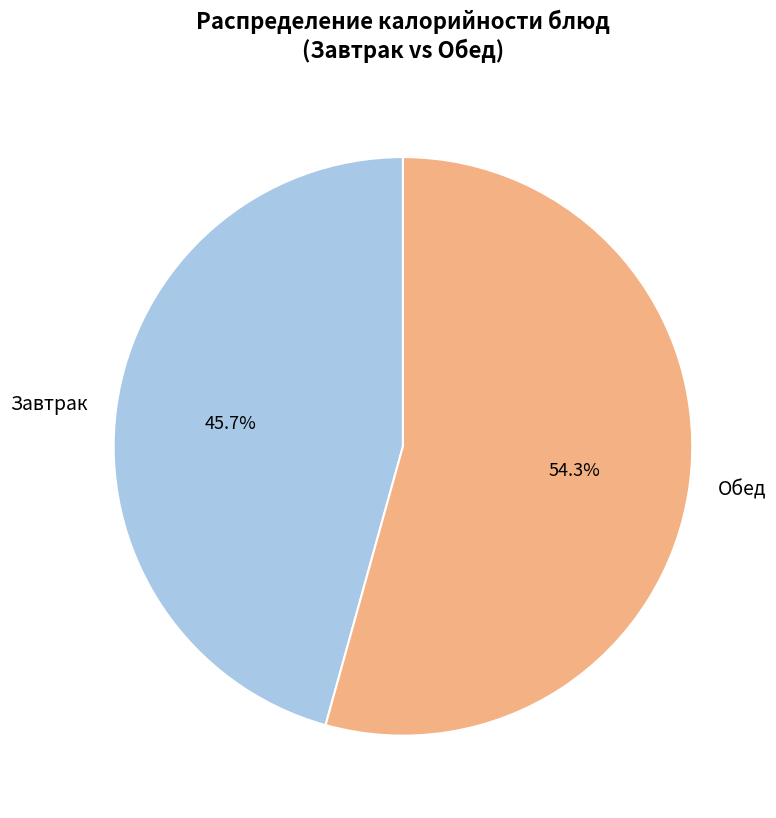

Between Обед and Завтрак, which is larger?

Обед